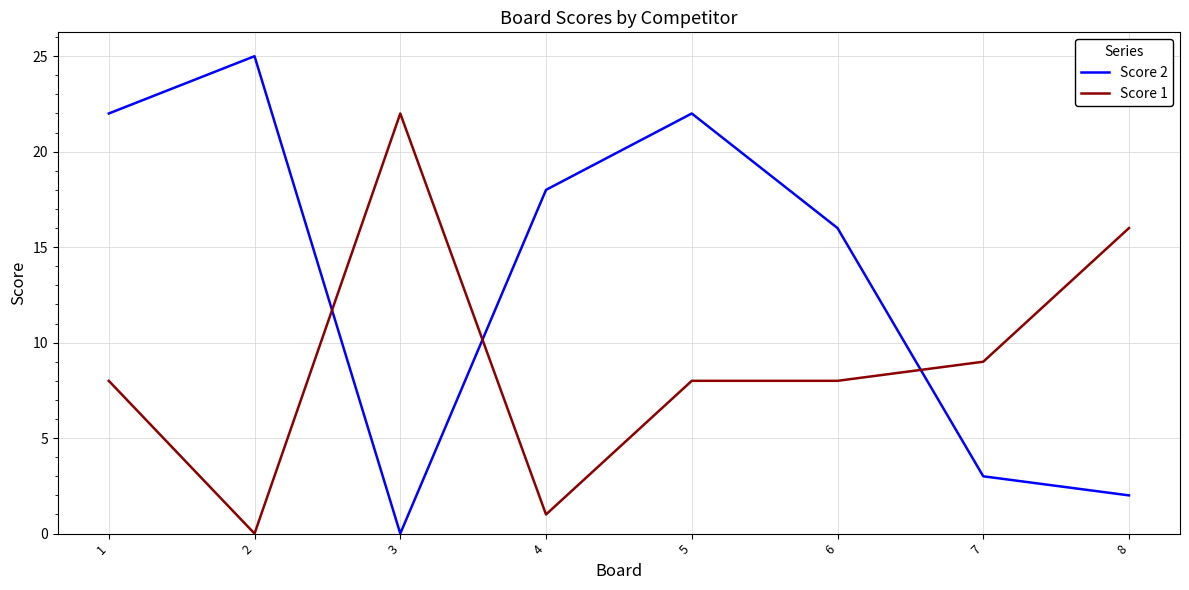

At which label is Score 2 closest to 12?

6